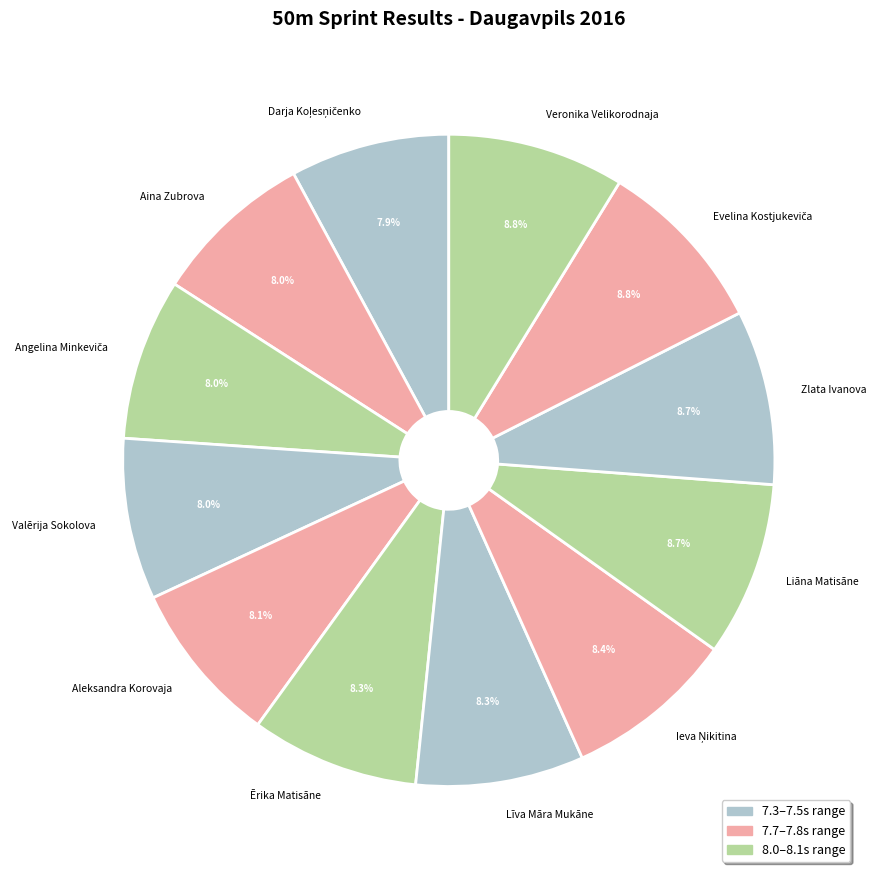

Is it true that Aina Zubrova is 16% of the pie?

False